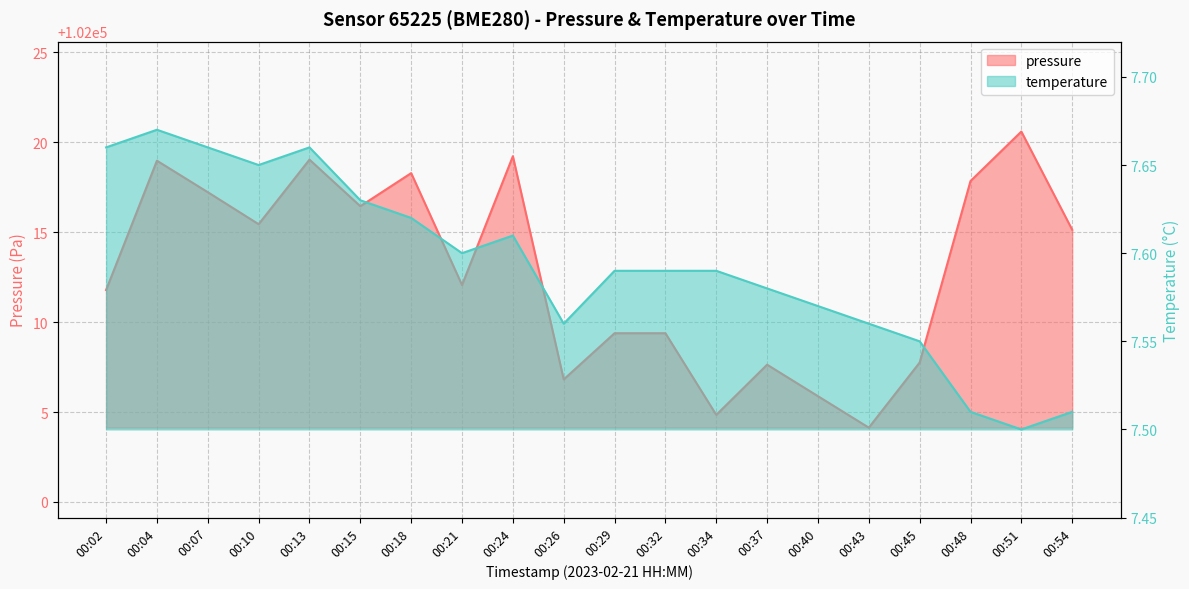

What is the difference between the pressure values at 00:40 and 00:18?

12.4